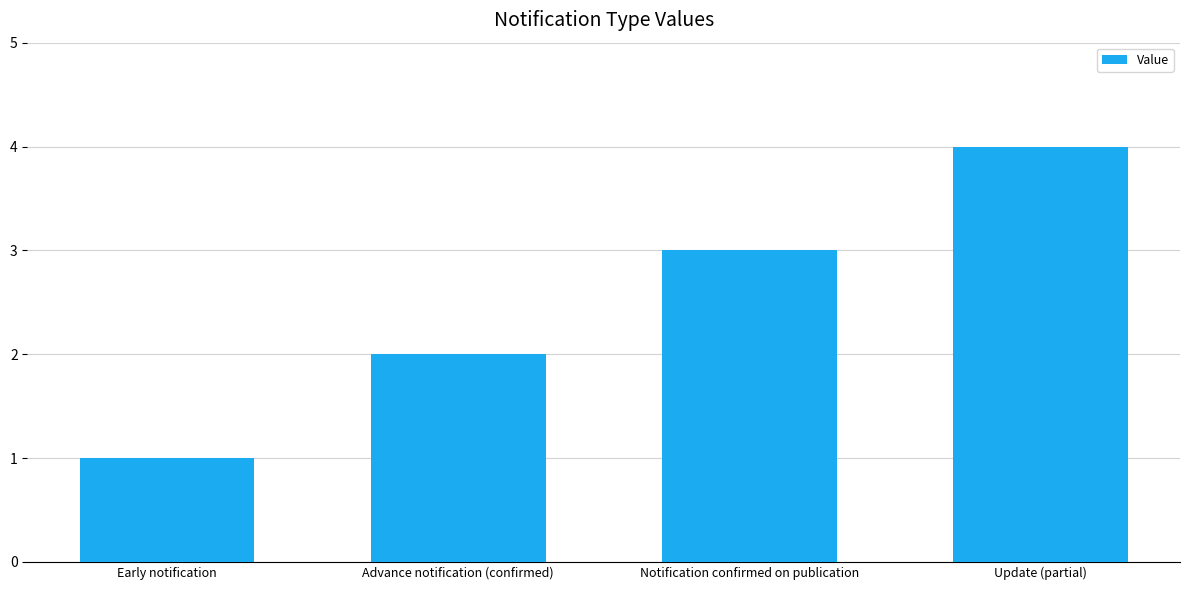

Where is the data nearest to the value 2?

Advance notification (confirmed)